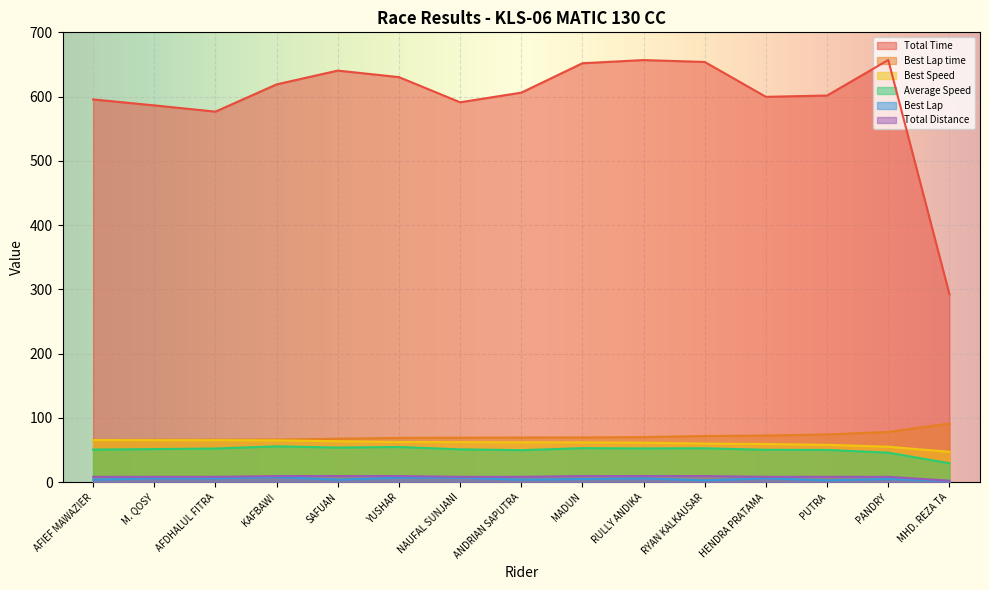

What is the difference between the Best Lap values at YUSHAR and M. QOSY?

1.0